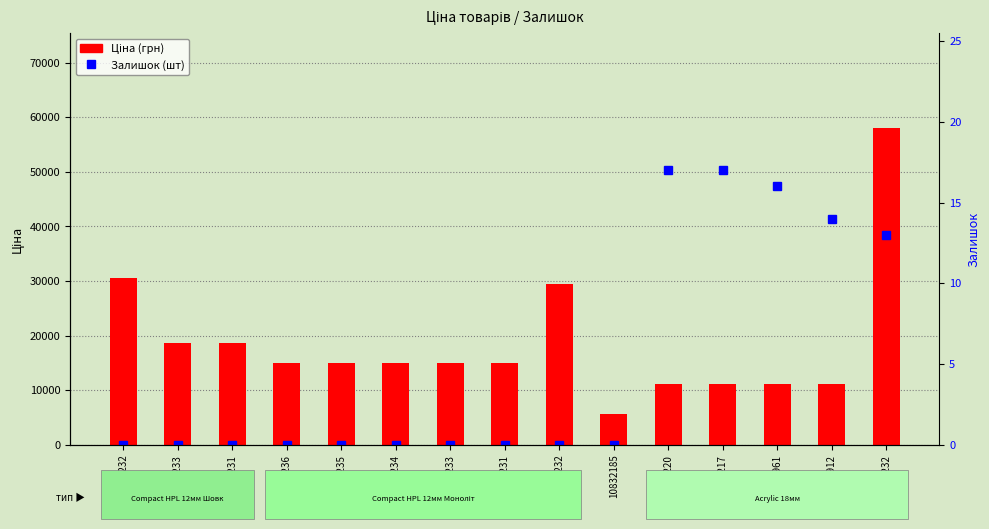

How many values in Залишок are above zero?

5